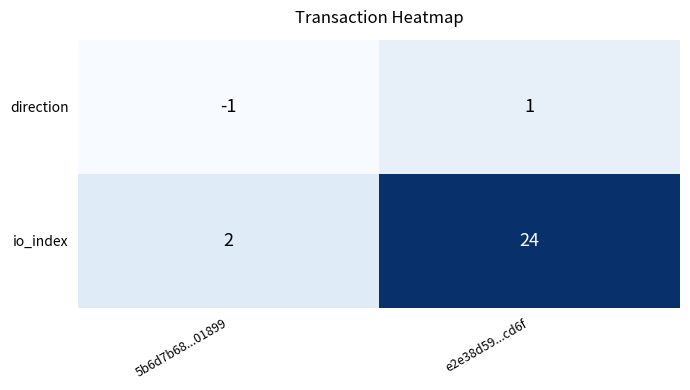

Where is io_index nearest to the value 13?

5b6d7b68...01899